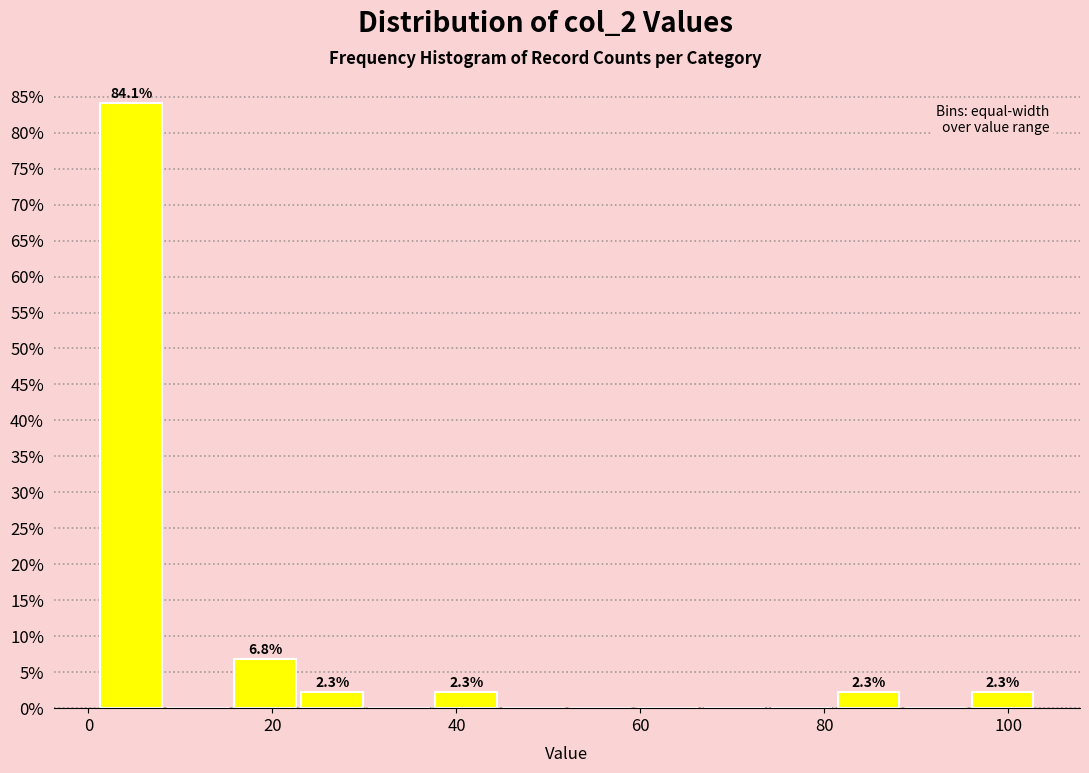

Around what value on the x-axis is the tallest bar? Give the approximate position of its centre, as read against the axis.

4